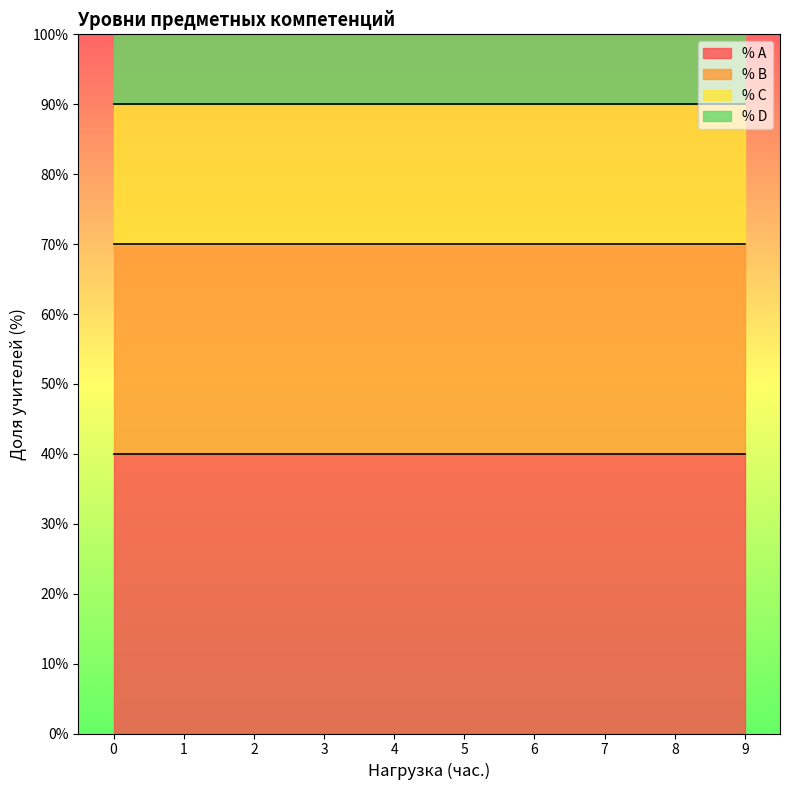

Reading left to right, list all the values displayed in this chart.

% A: 40	40	40	40	40	40	40	40	40	40
% B: 30	30	30	30	30	30	30	30	30	30
% C: 20	20	20	20	20	20	20	20	20	20
% D: 10	10	10	10	10	10	10	10	10	10